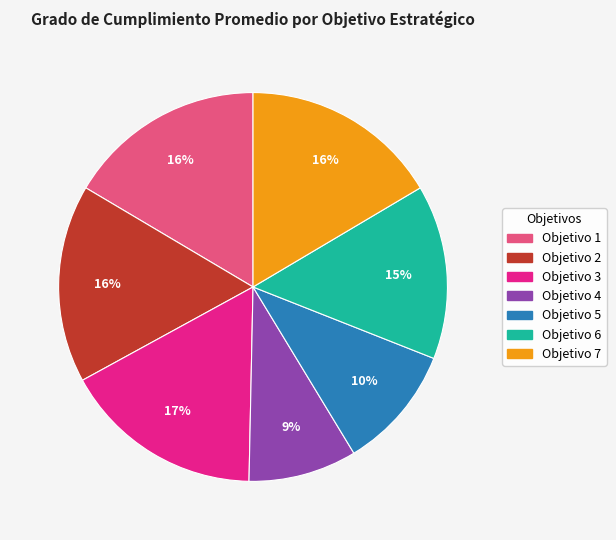

Do Objetivo 7 and Objetivo 5 together represent more than half of the pie?

No